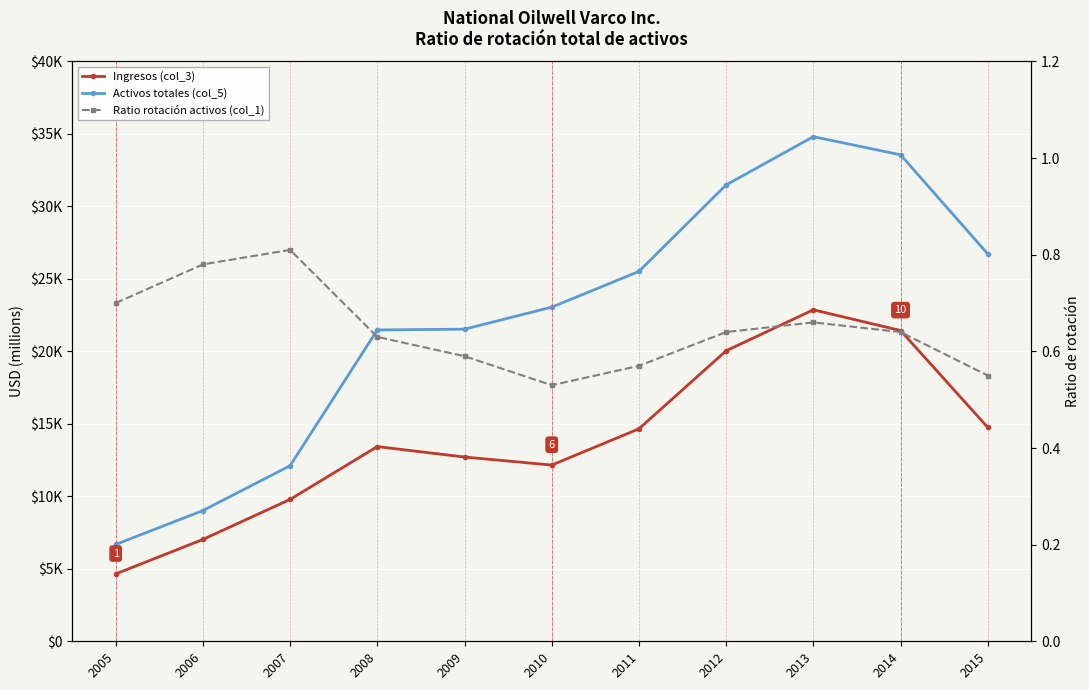

Where is the first local maximum for Activos totales (col_5)?

2013